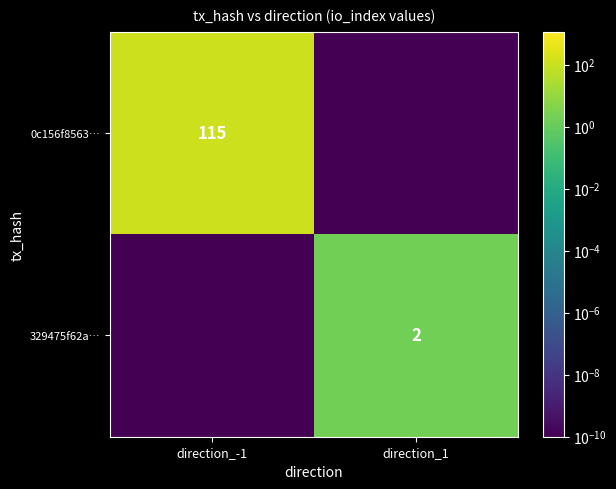

Is the value of 0c156f8563… at direction_-1 greater than the value of 329475f62a… at direction_1?

Yes